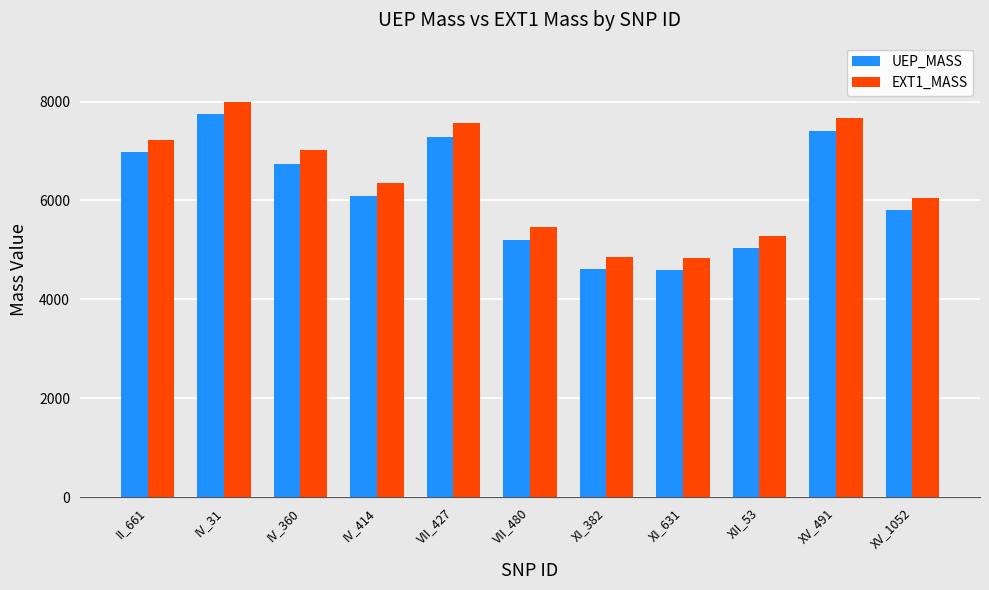

What is the spread (max minus min) of values at XV_491?

271.2